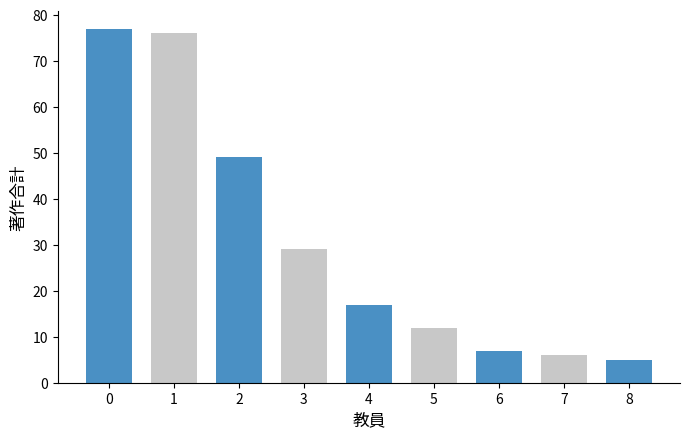

What is the difference between the maximum and minimum values?

72